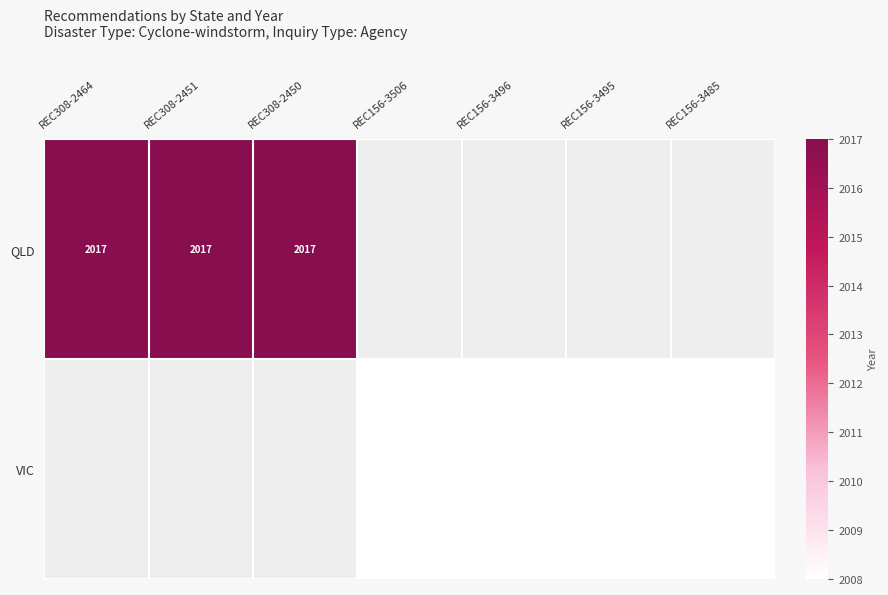

True or false: QLD has a value of 699.3 at REC308-2450.

False